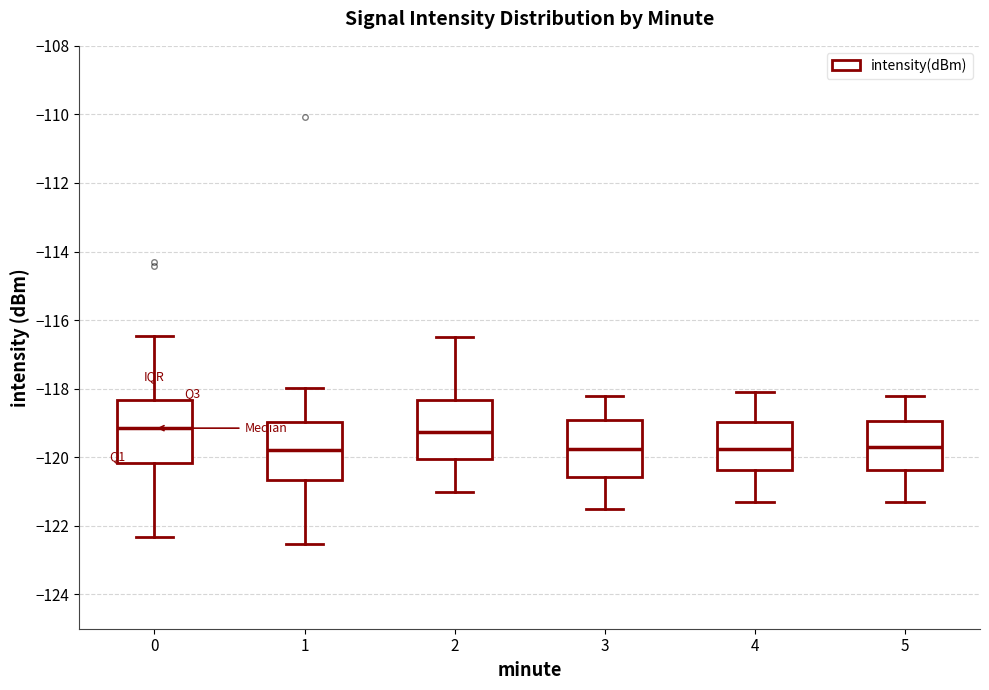

Where is the lower edge of the box at x = 0 on the y-axis? The values are not printed on the chart, so give them approximately, as read against the axis.

-120.2